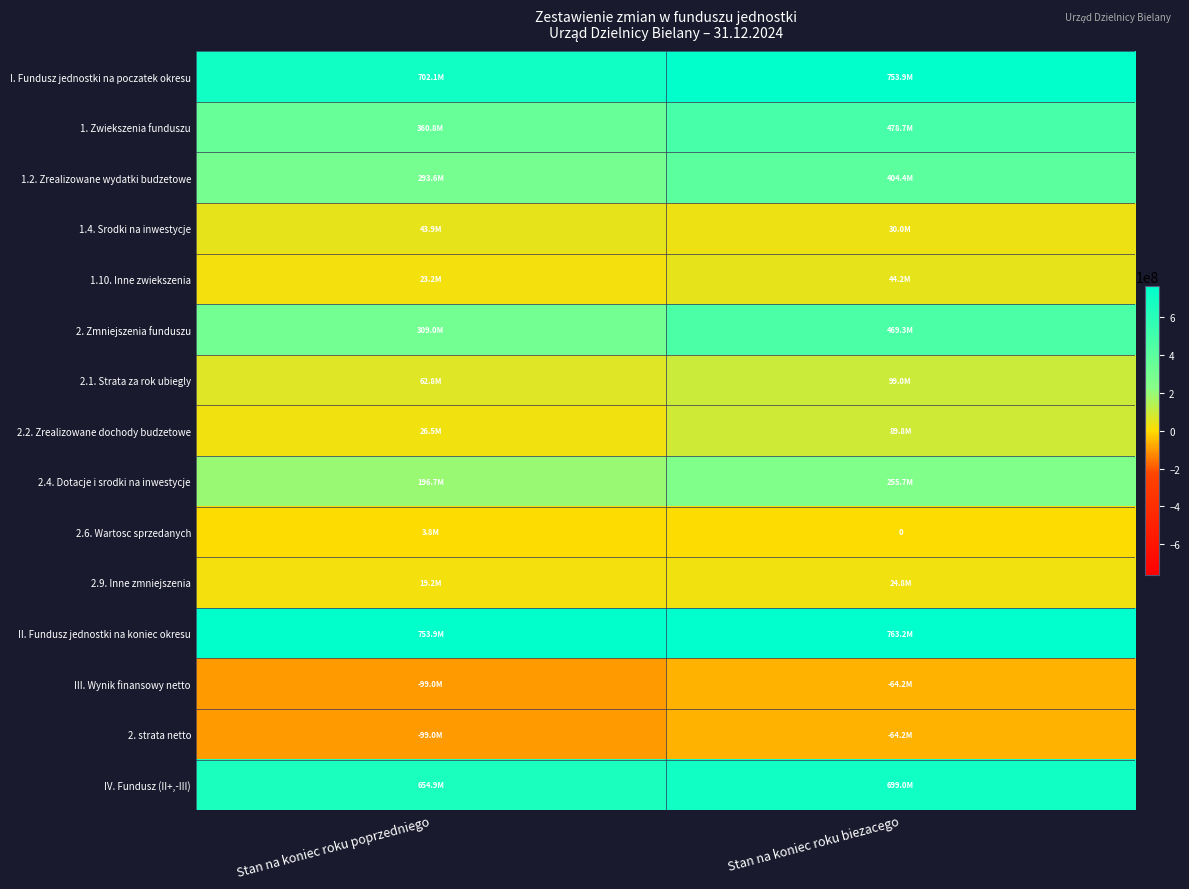

Count the number of categories in the chart.

2